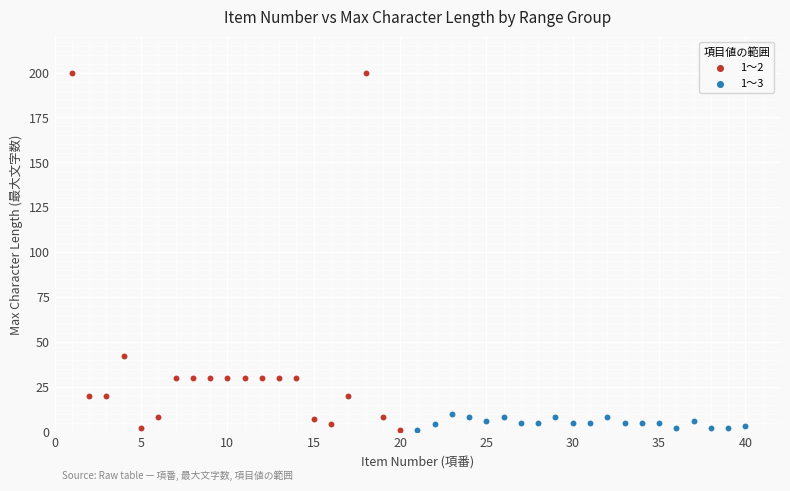

Which series has the widest spread of Y values?

1～2